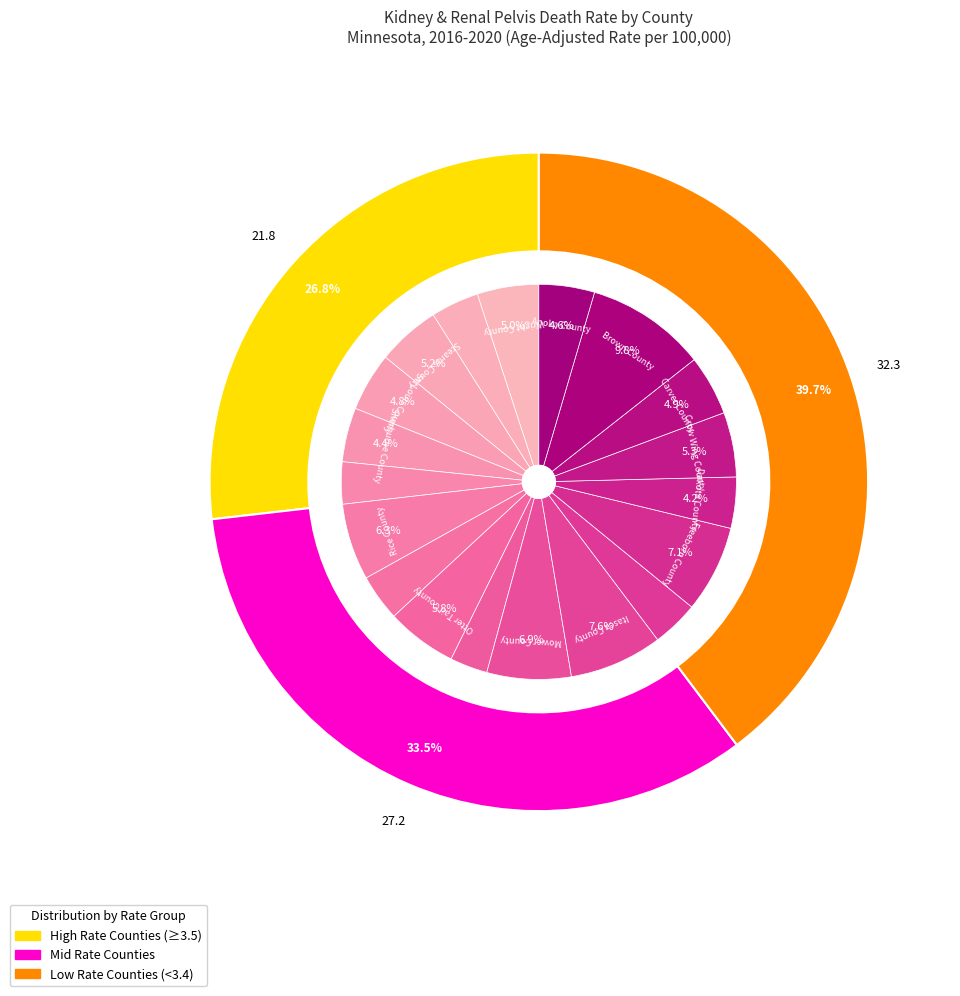

Do Brown County and Itasca County together represent more than half of the pie?

No